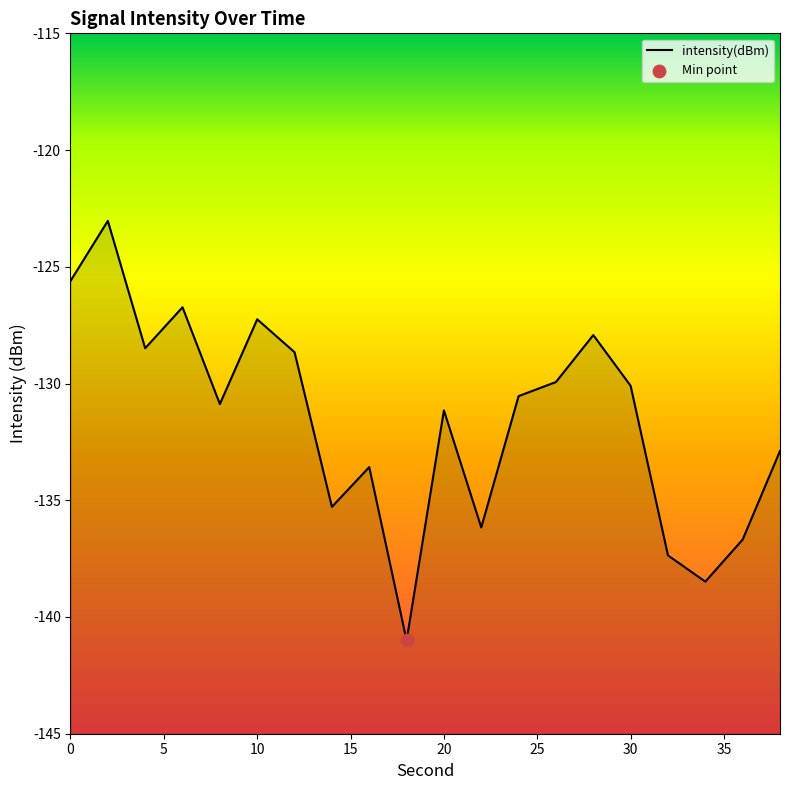

Between 12 and 2, which is larger?

2